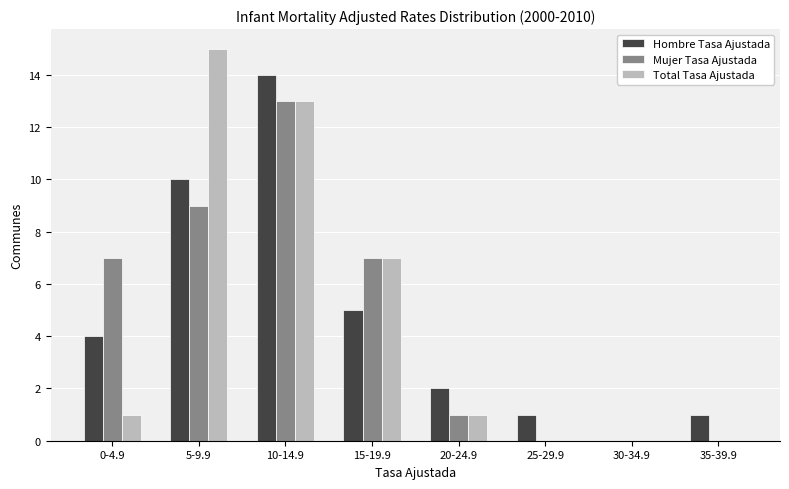

Reading left to right, extract all data points from this chart.

Hombre Tasa Ajustada: 0-4.9=4	5-9.9=10	10-14.9=14	15-19.9=5	20-24.9=2	25-29.9=1	30-34.9=0	35-39.9=1
Mujer Tasa Ajustada: 0-4.9=7	5-9.9=9	10-14.9=13	15-19.9=7	20-24.9=1	25-29.9=0	30-34.9=0	35-39.9=0
Total Tasa Ajustada: 0-4.9=1	5-9.9=15	10-14.9=13	15-19.9=7	20-24.9=1	25-29.9=0	30-34.9=0	35-39.9=0